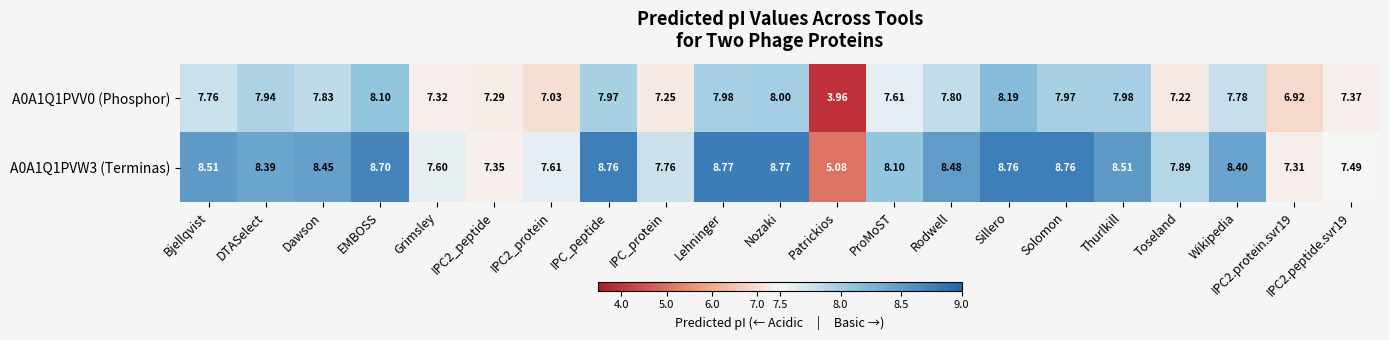

Count the number of data series in this chart.

2